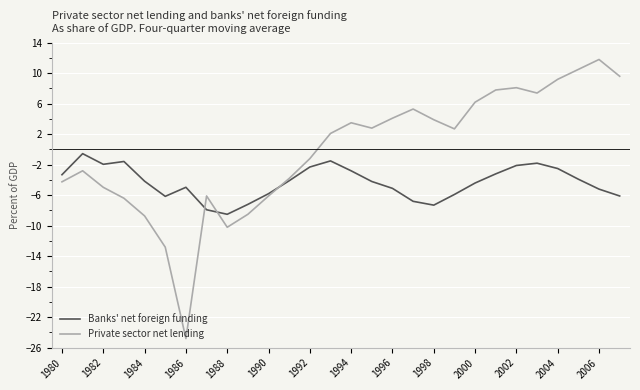

What is the minimum value for Banks' net foreign funding?

-8.5